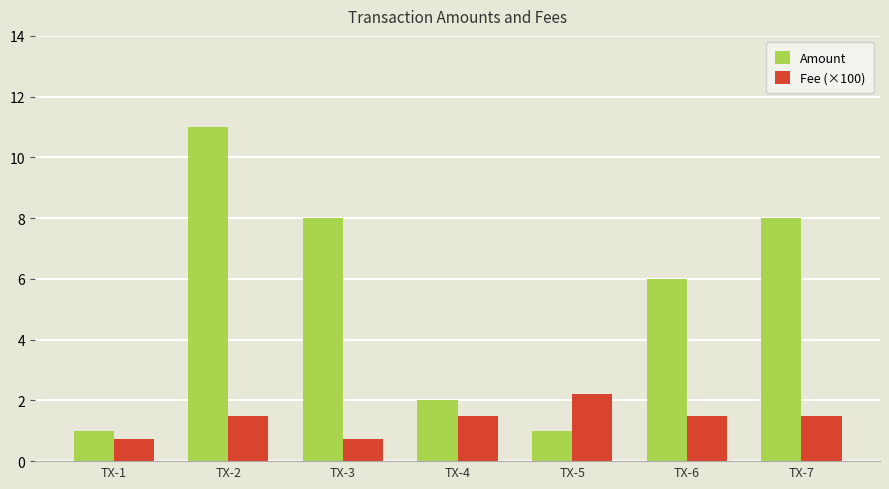

What is the difference between the highest and lowest values at TX-2?

9.5